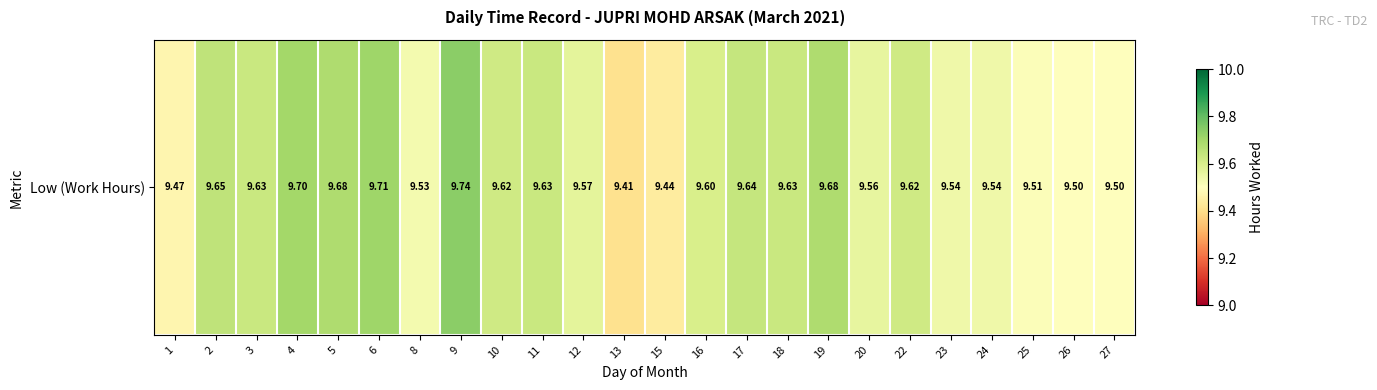

What is the change in value from 3 to 12?

-0.1